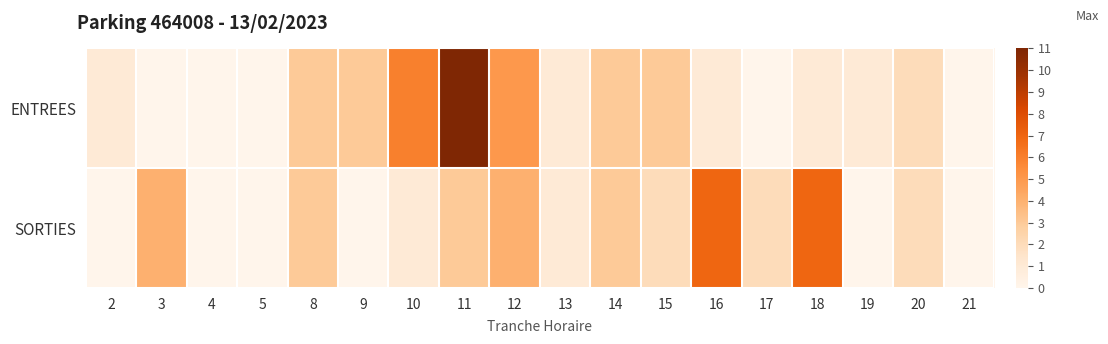

Rank the series by their average value, from highest to lowest.

ENTREES, SORTIES